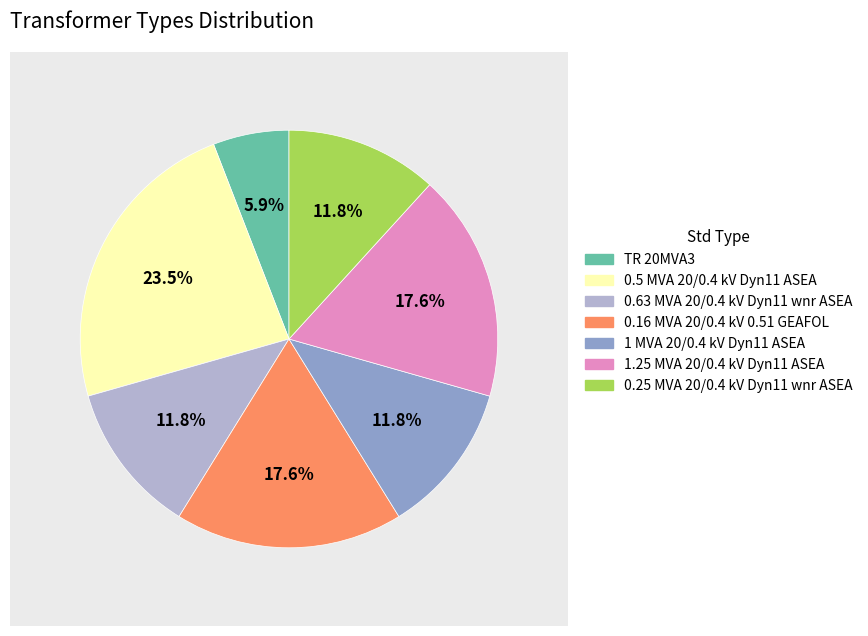

To the nearest percent, what is the combined percentage of 1.25 MVA 20/0.4 kV Dyn11 ASEA and 0.63 MVA 20/0.4 kV Dyn11 wnr ASEA?

29%